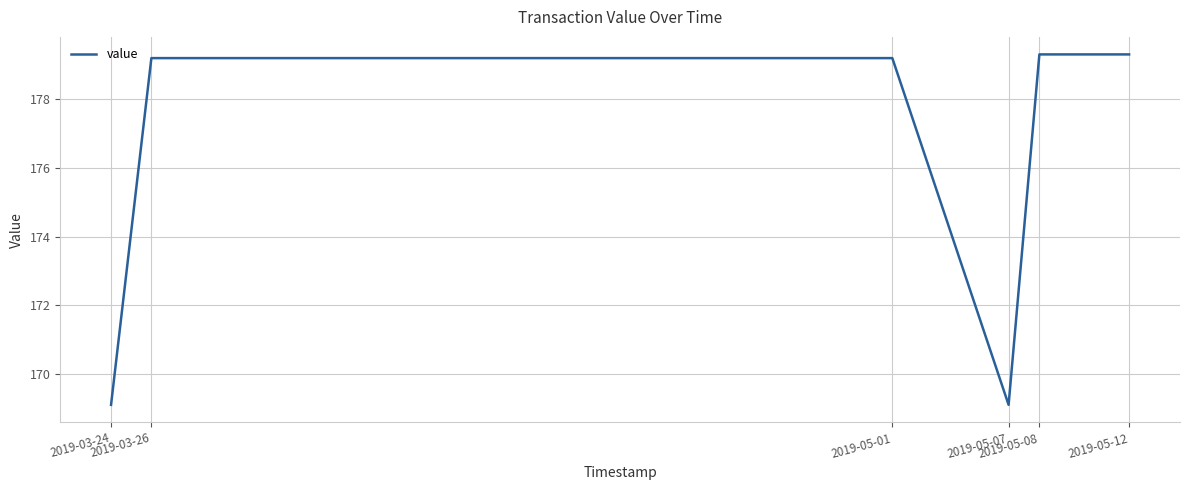

Count the number of data series in this chart.

1